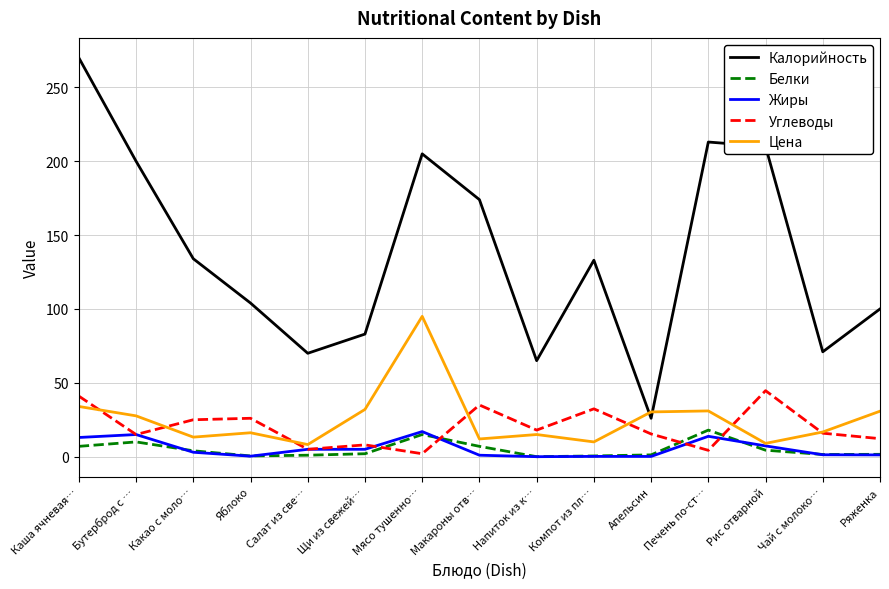

At which category is the sum across all series the highest?

Каша ячневая…